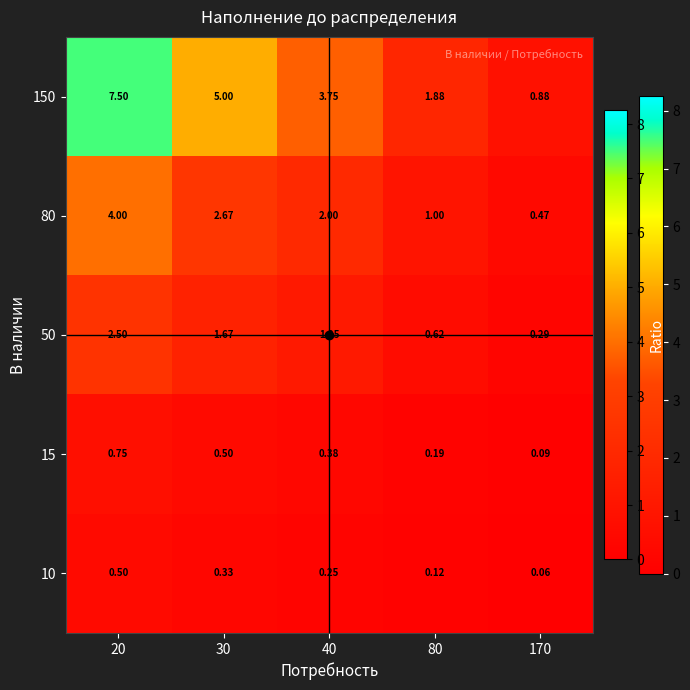

What is the greatest value displayed?

7.5